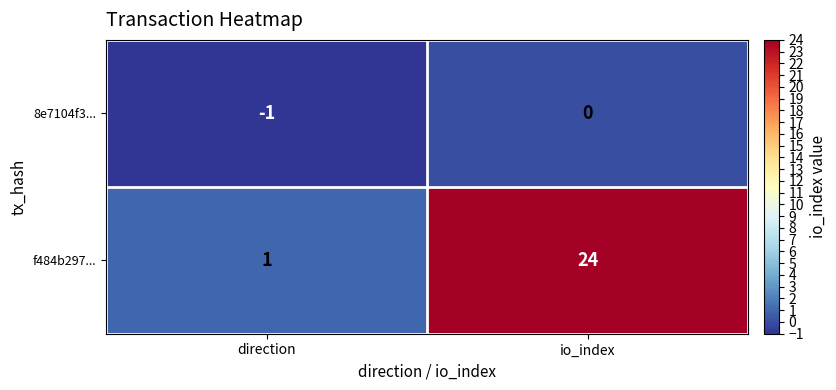

Reading right to left, what are all the values shown in this chart?

8e7104f3...: 0	-1
f484b297...: 24	1